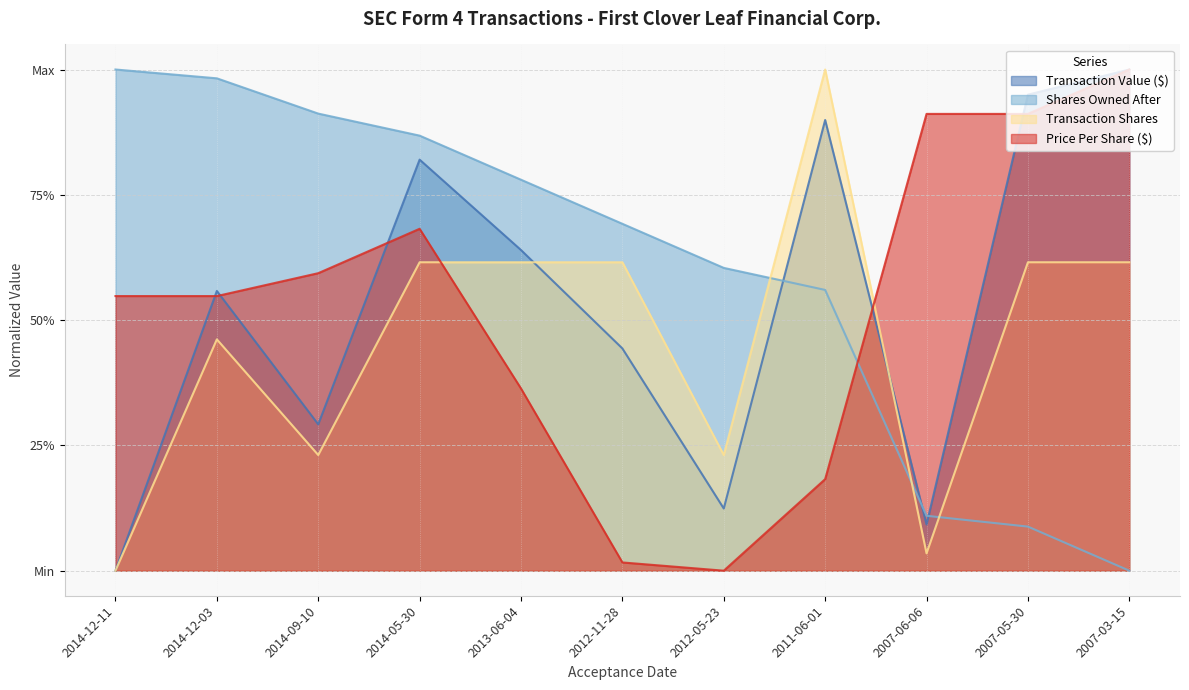

List the labels in order of sharesOwnedFollowingTransaction value, smallest first.

2007-03-15, 2007-05-30, 2007-06-06, 2011-06-01, 2012-05-23, 2012-11-28, 2013-06-04, 2014-05-30, 2014-09-10, 2014-12-03, 2014-12-11